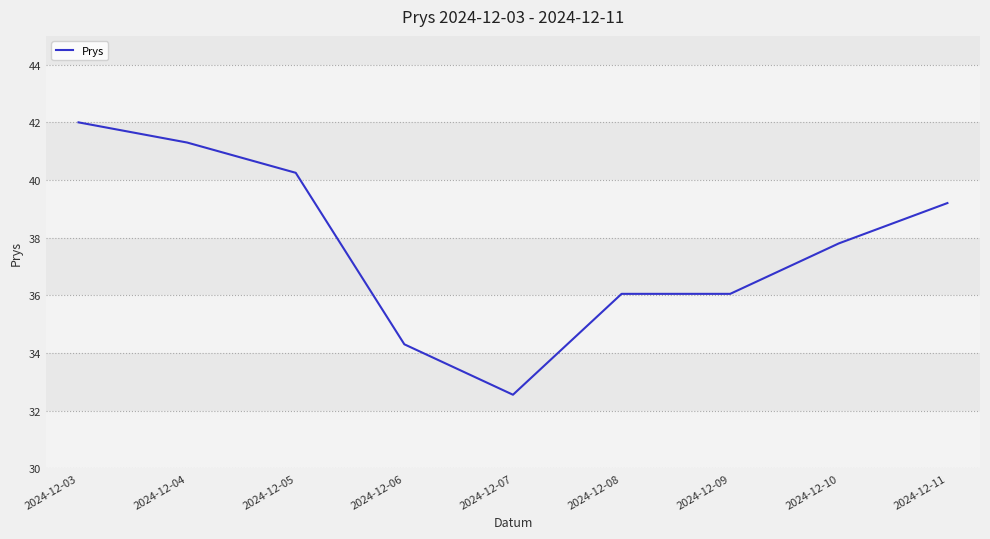

What is the sum of all values?

339.5